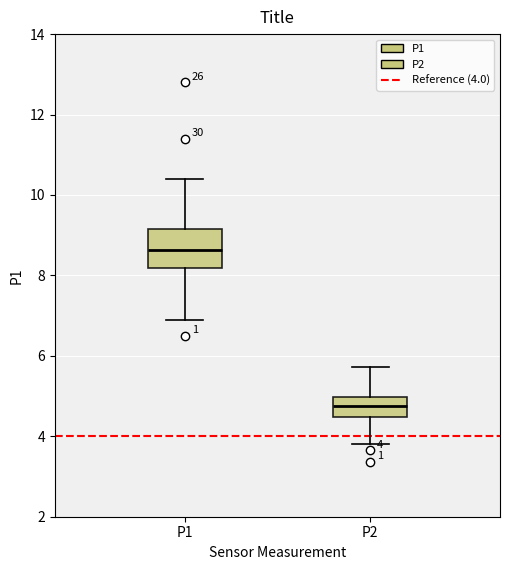

Which box's median line is the highest?

P1